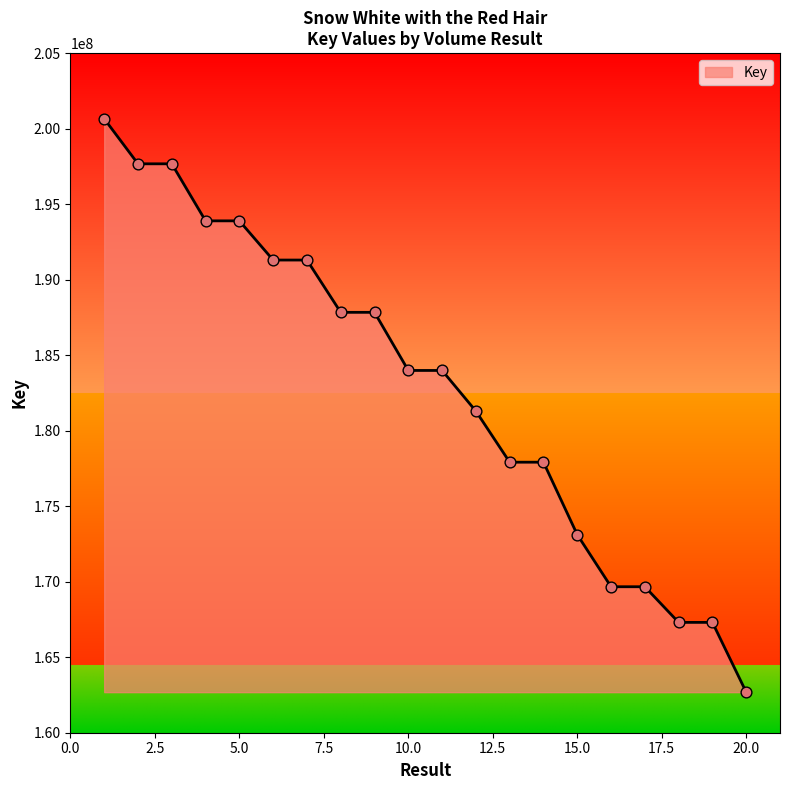

What is the smallest value displayed?

162686565